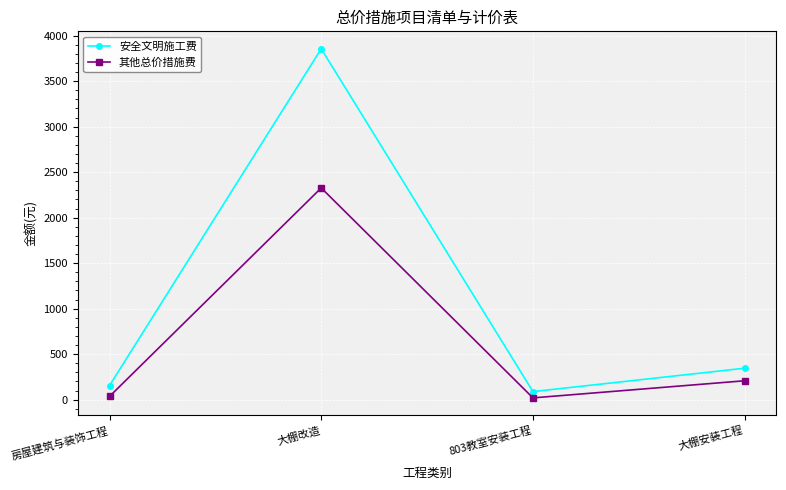

True or false: 安全文明施工费 and 其他总价措施费 cross at least once.

False